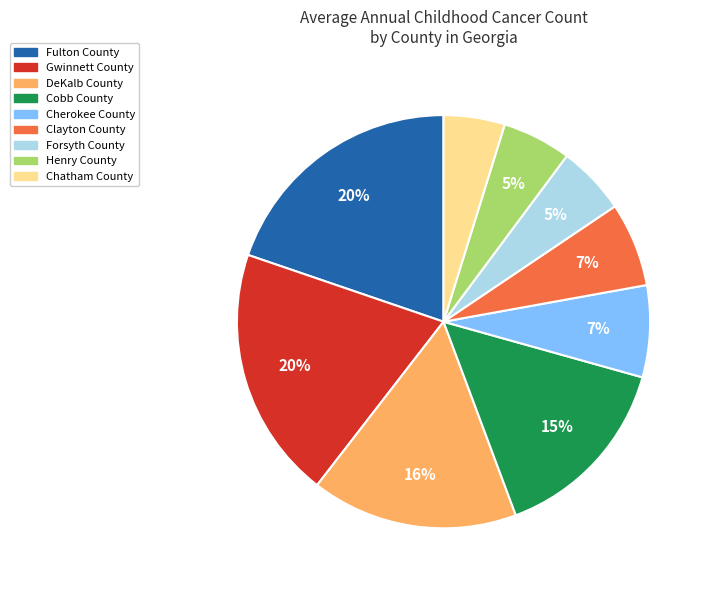

The Cherokee County slice represents 7% of the pie. True or false?

True